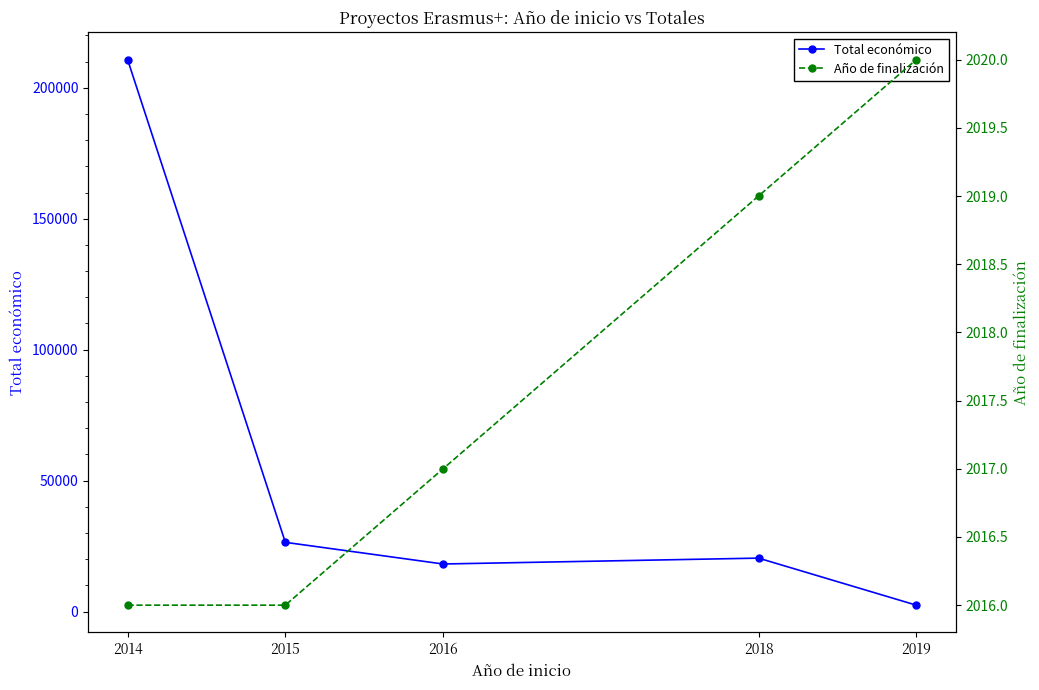

What is the spread (max minus min) of values at 2014?

208739